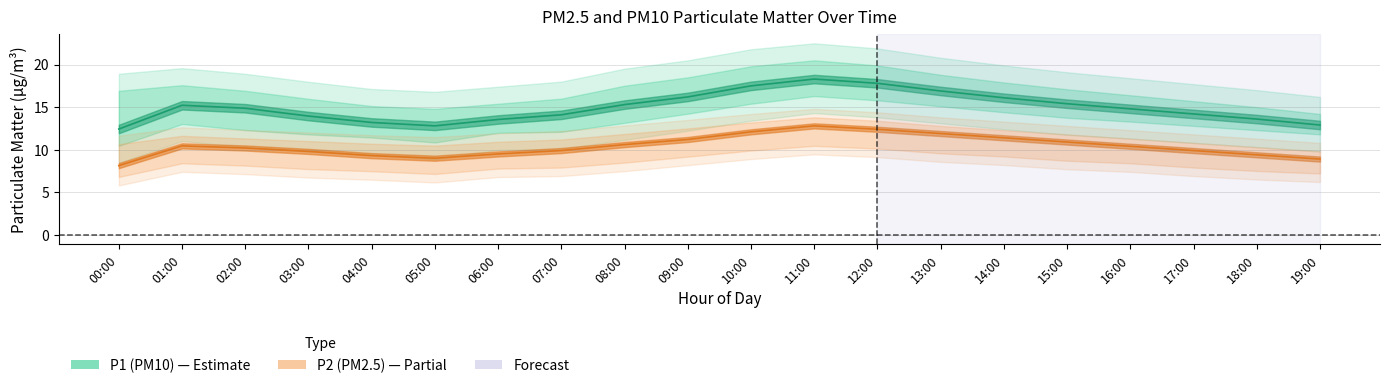

Count the number of data series in this chart.

2